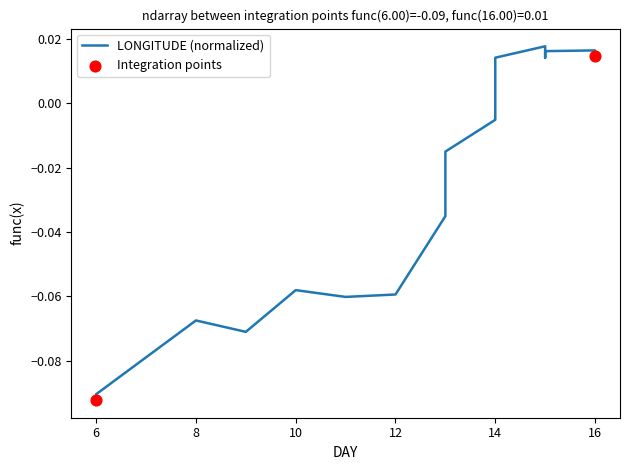

Between 15 and 8, which is larger?

15